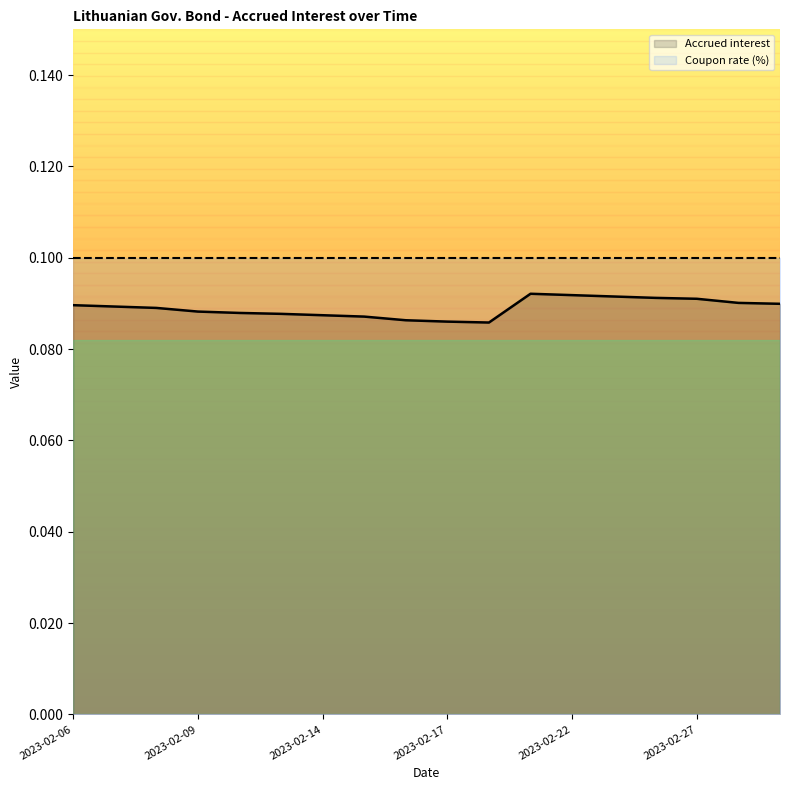

What is the smallest value displayed?

0.1